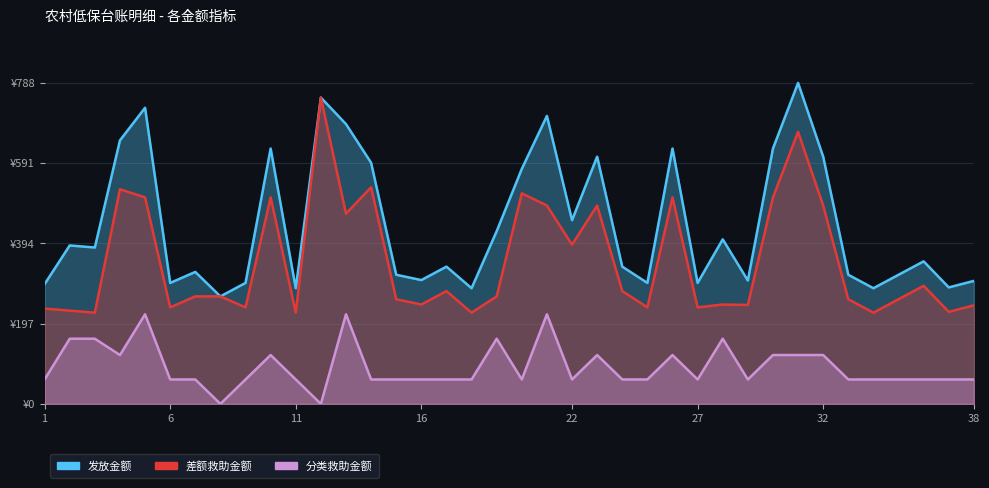

What is the value of the 分类救助金额 point at the 1st from the left?

60